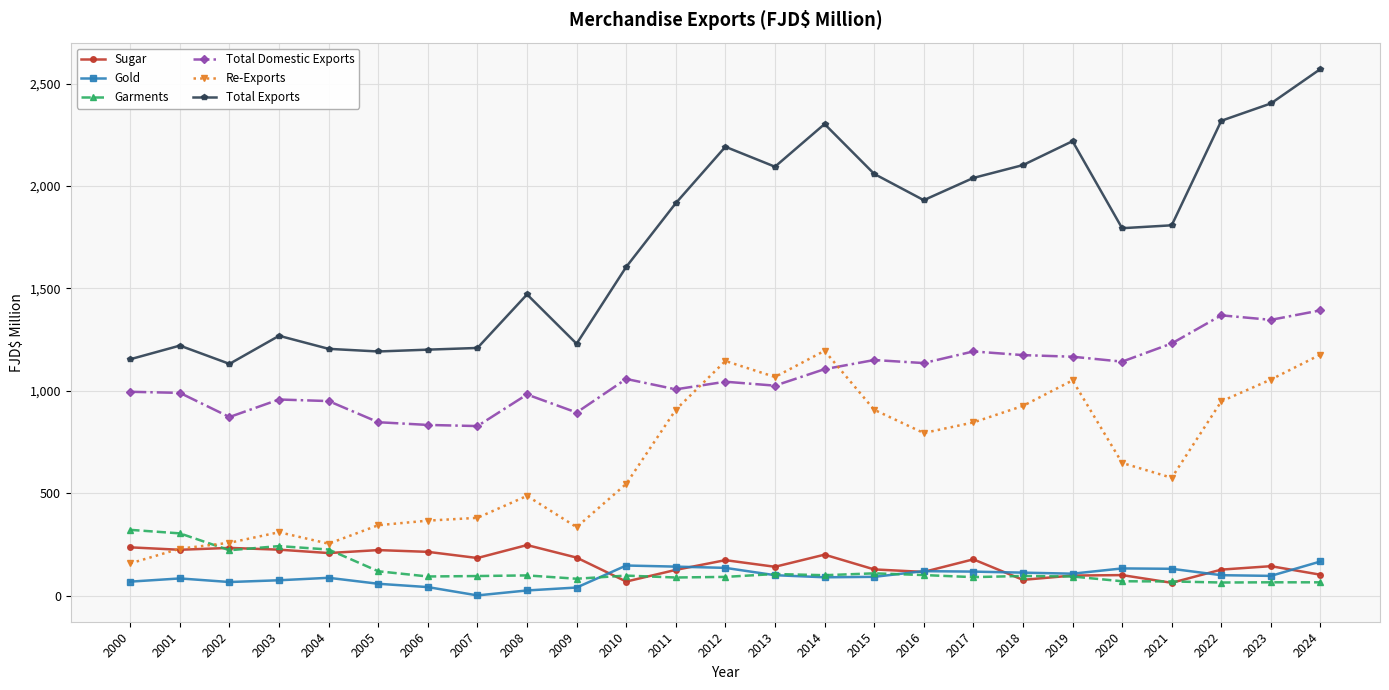

At how many categories does at least one series exceed 1569?

15